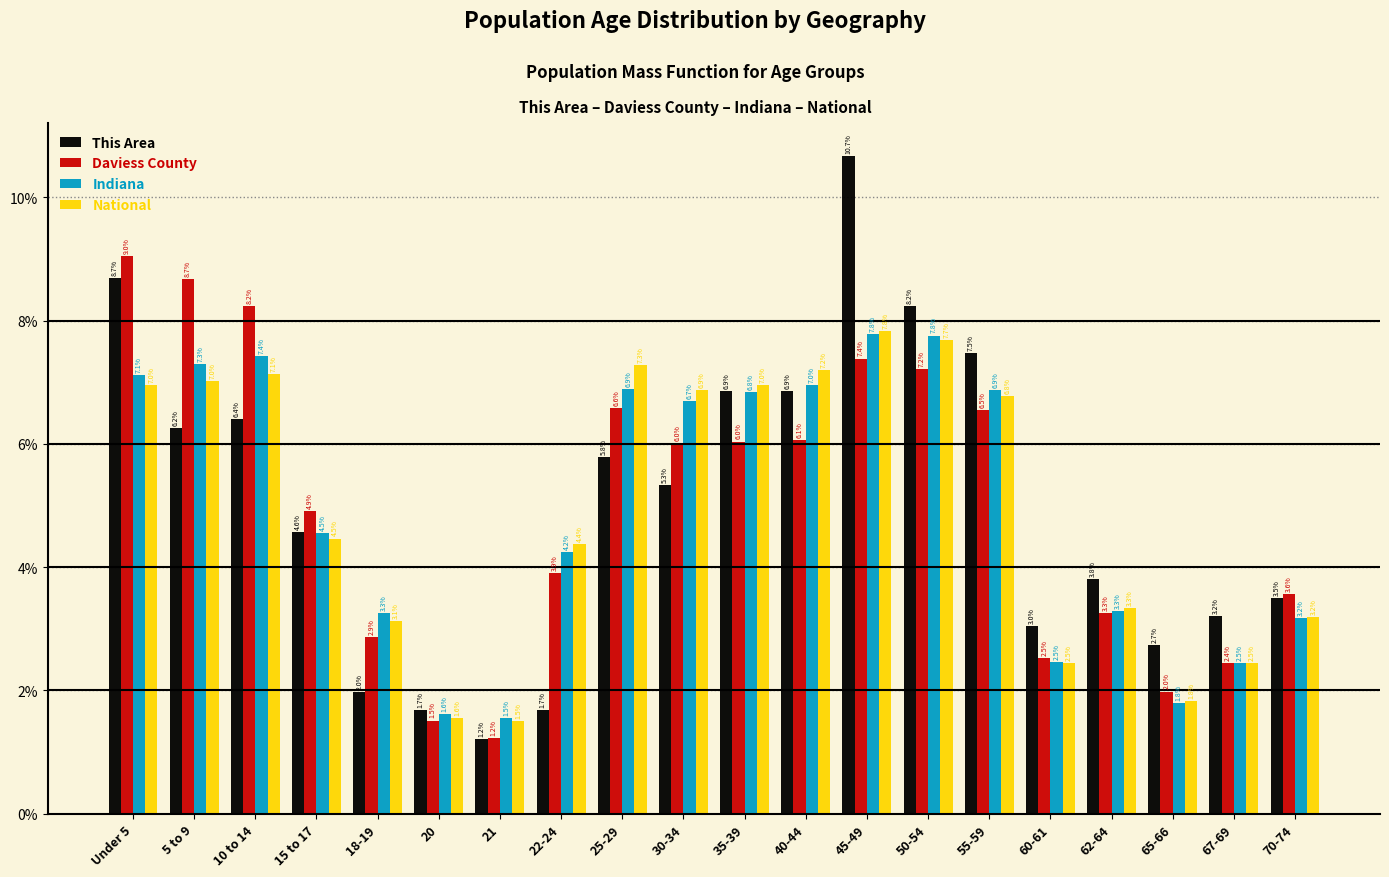

Between 5 to 9 and 22-24, which series saw the biggest shift?

Daviess County